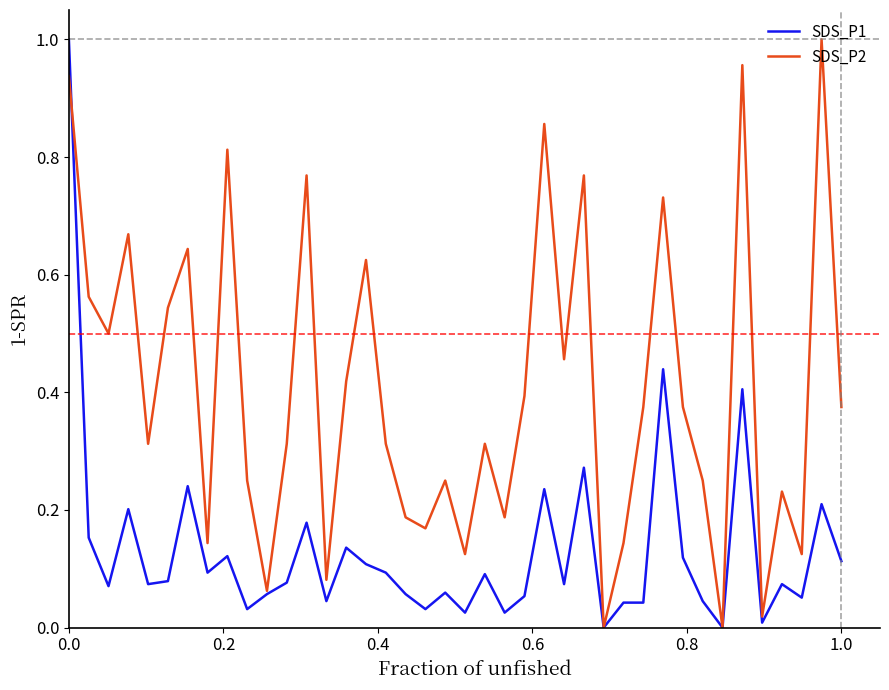

Rank the series by their average value, from highest to lowest.

SDS_P2, SDS_P1